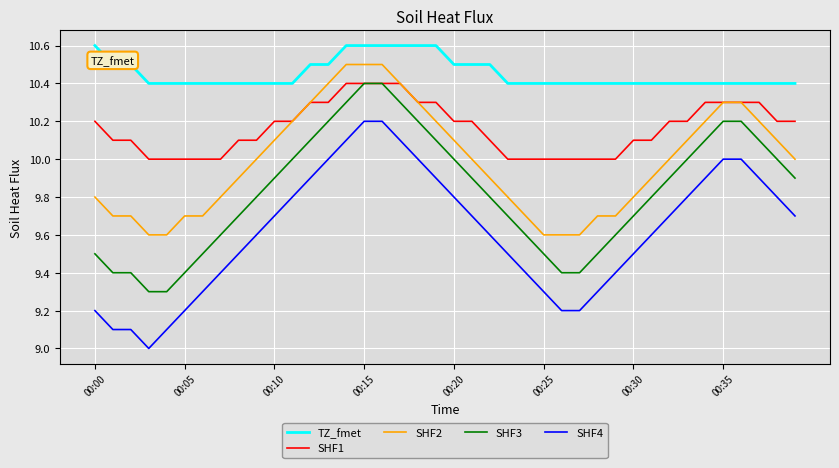

Rank the series by their average value, from lowest to highest.

SHF4, SHF3, SHF2, SHF1, TZ_fmet